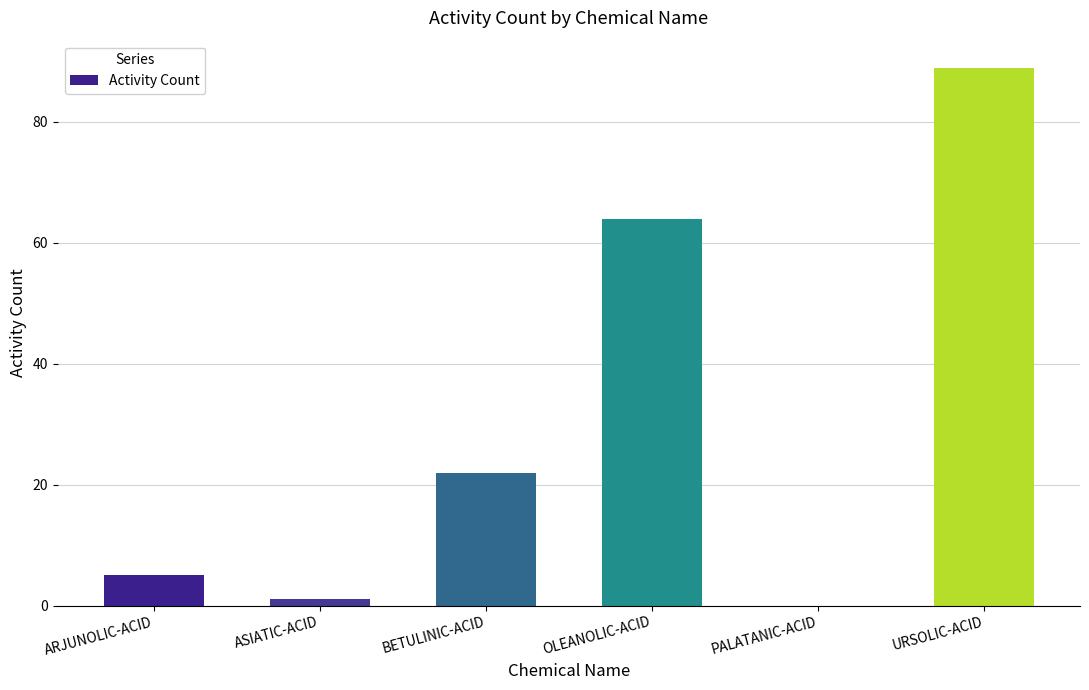

Where is the data nearest to the value 44?

OLEANOLIC-ACID